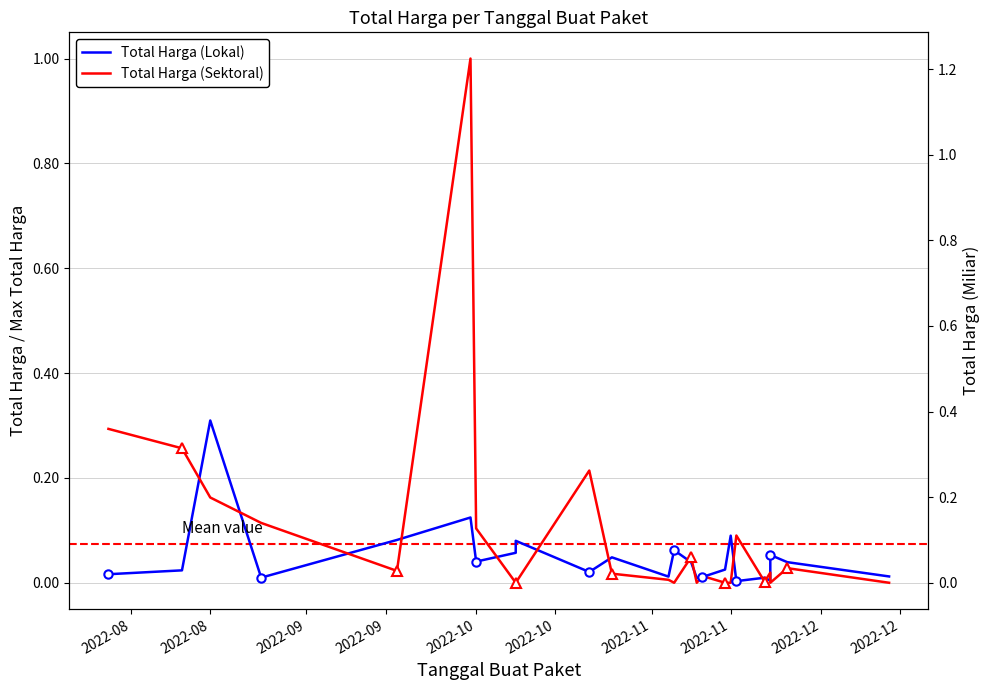

Is the value of Total Harga (Lokal) at 12 greater than the value of Total Harga (Sektoral) at 21?

Yes